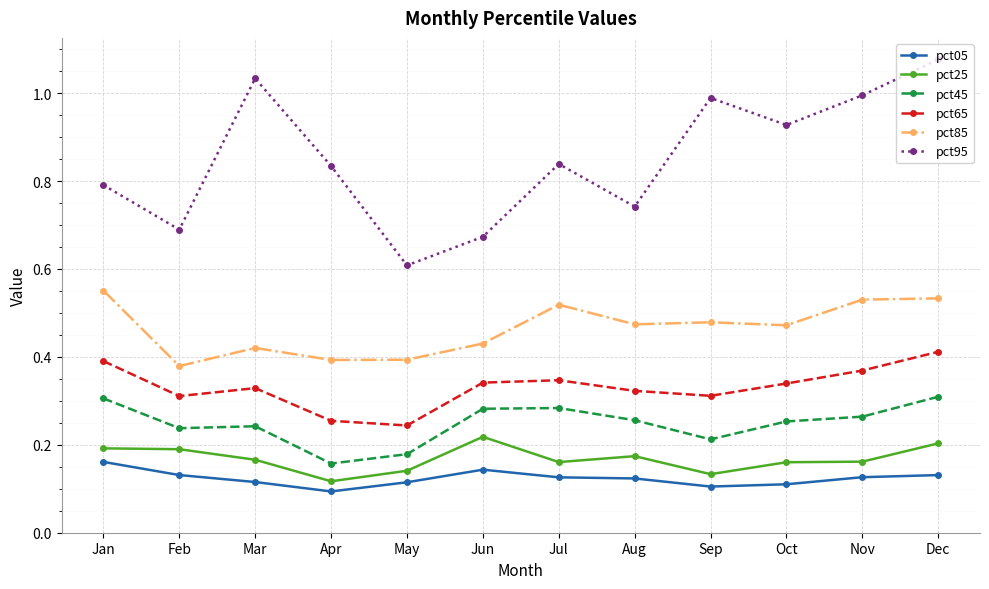

Which series has the largest total across all categories?

pct95